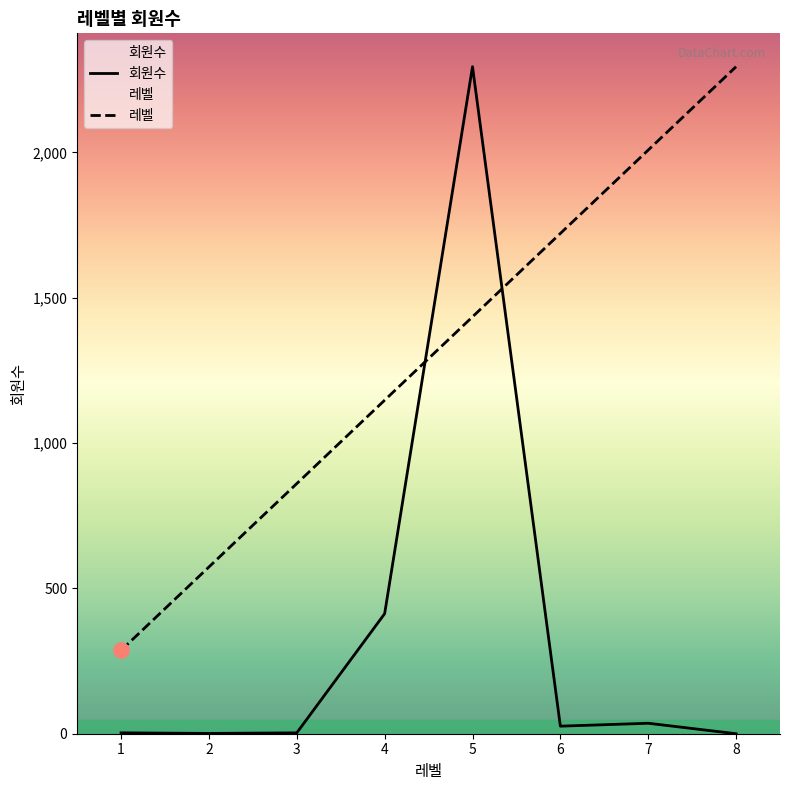

At which category is the sum across all series the highest?

5